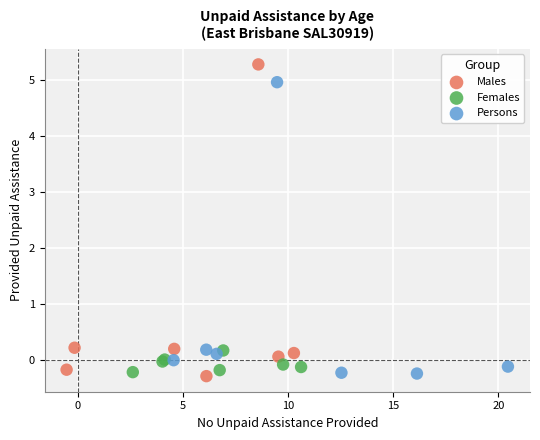

What are all the series names shown in the legend?

Males, Females, Persons